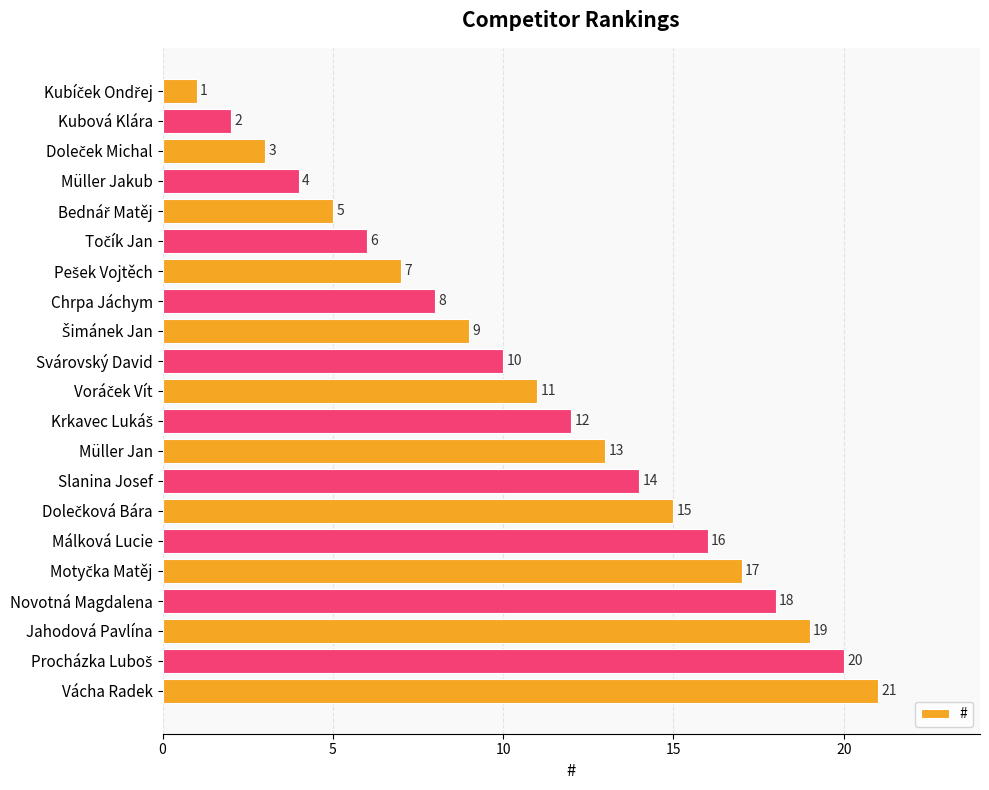

Is it true that the value at Müller Jan is 3?

False